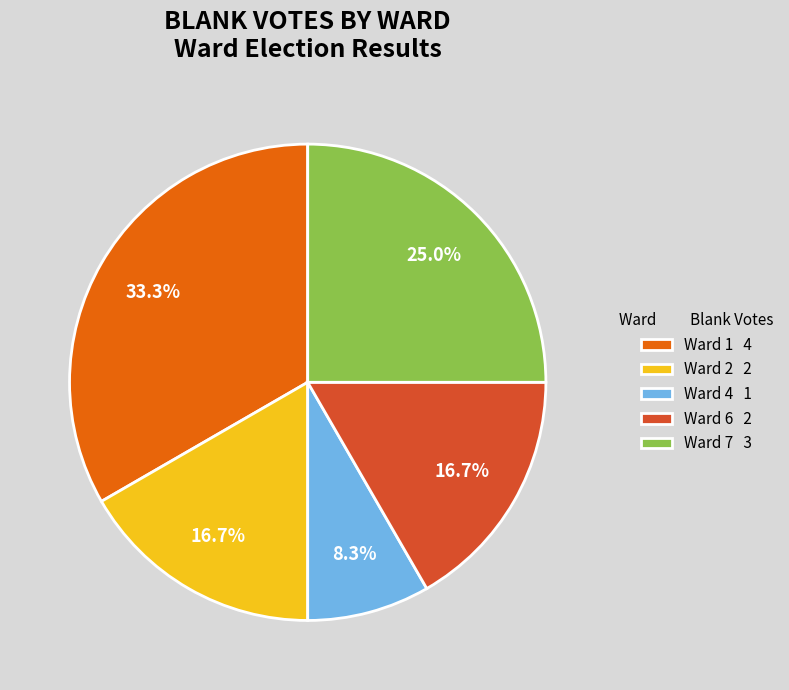

Count the number of slices in the pie.

5